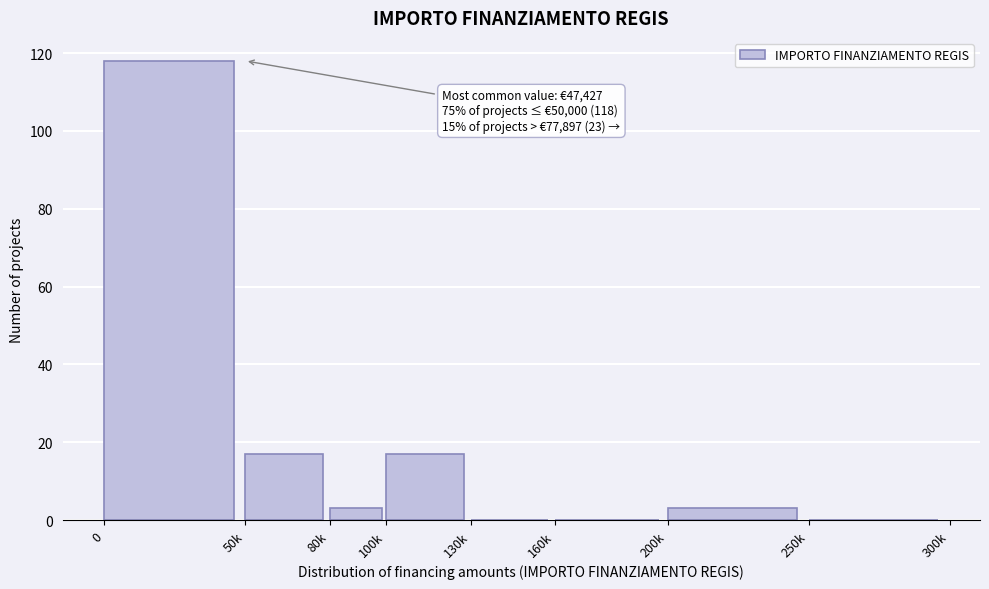

Reading right to left, list all the values displayed in this chart.

250k=0	200k=3	160k=0	130k=0	100k=17	80k=3	50k=17	0=118